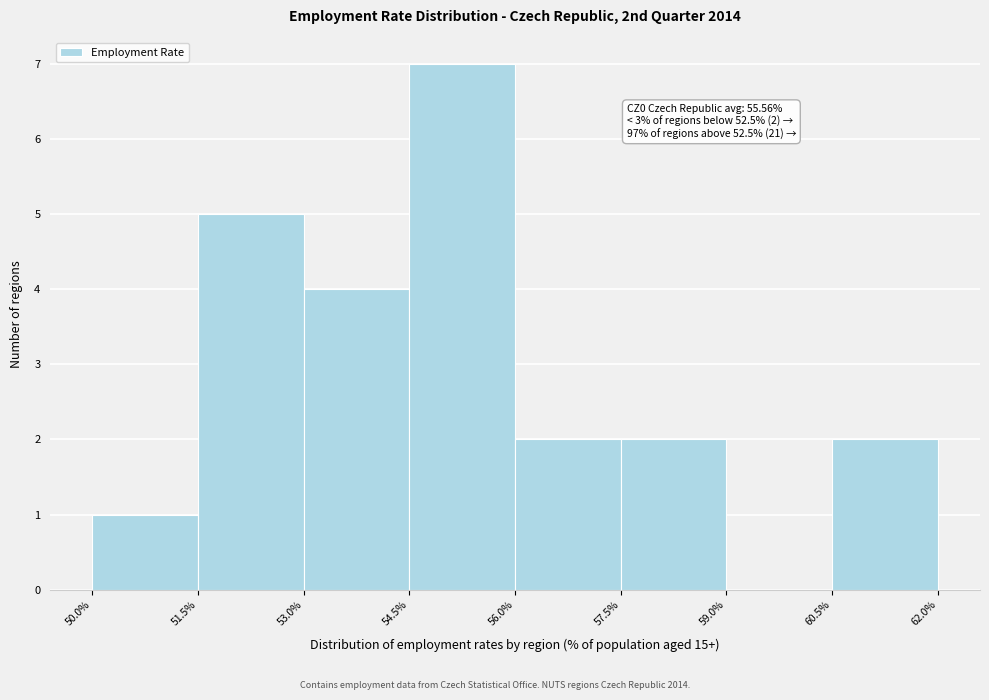

Over which range of the x-axis is the bar tallest?

54.5% to 56.0%